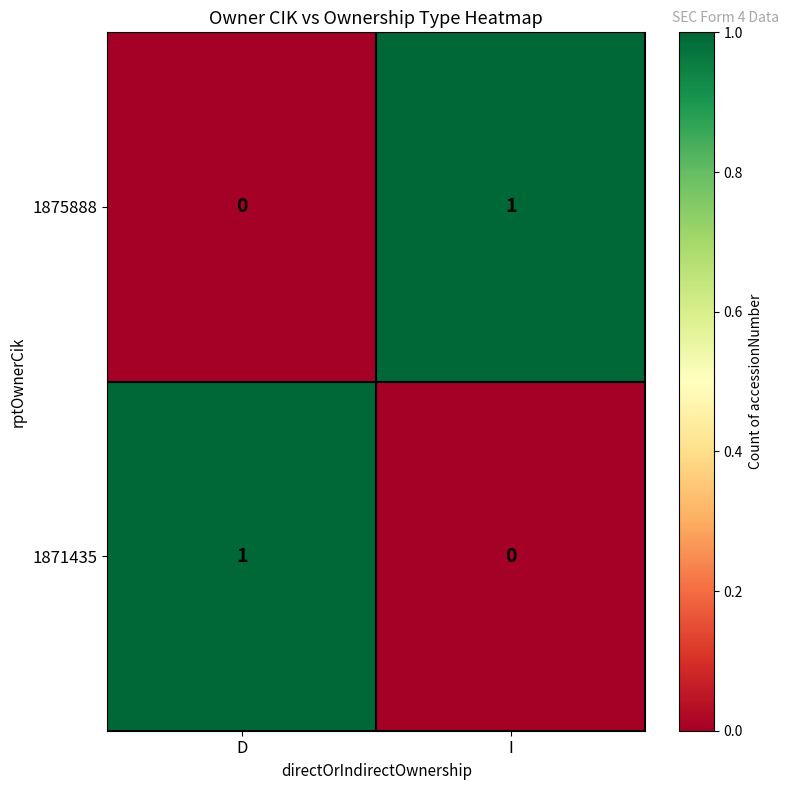

What is the spread (max minus min) of values at I?

1